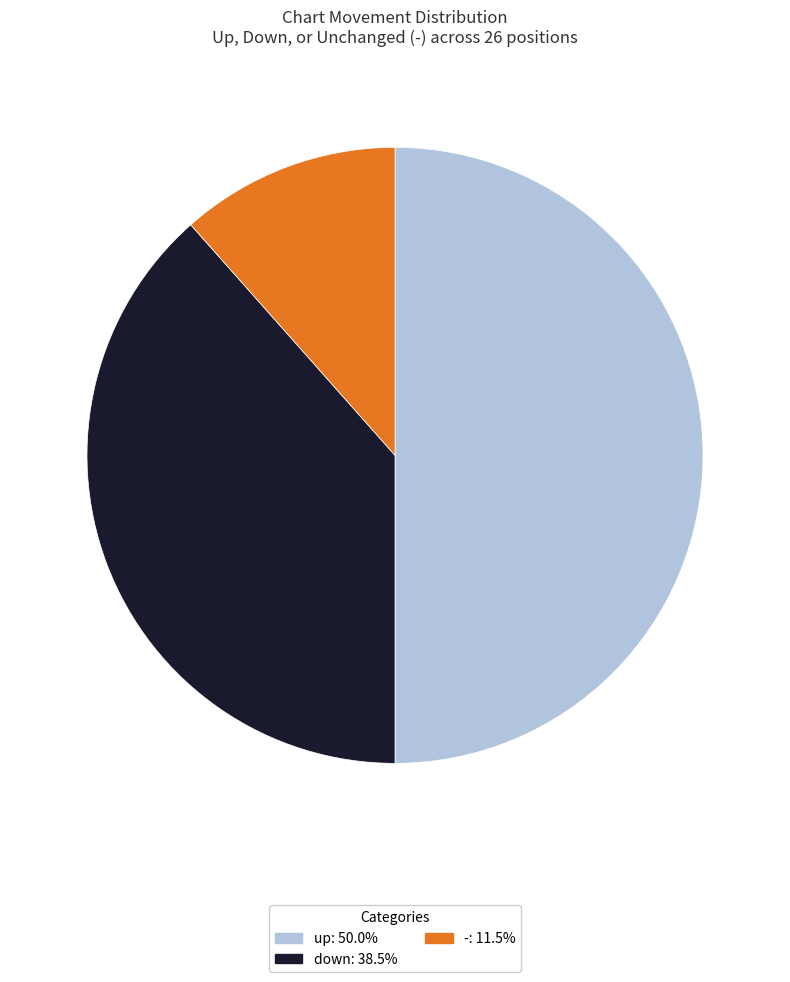

Does - represent more than half of the total?

No